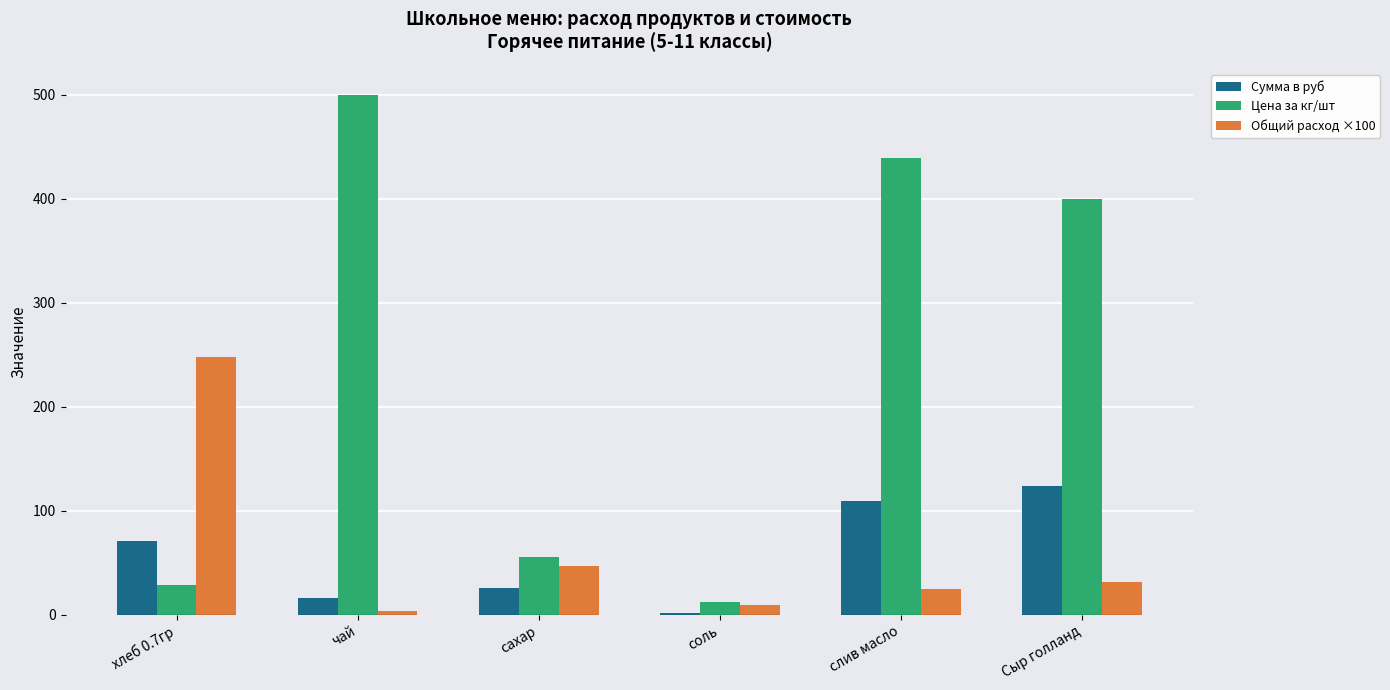

The Общий расход ×100 series shows 46.5 at сахар. True or false?

True